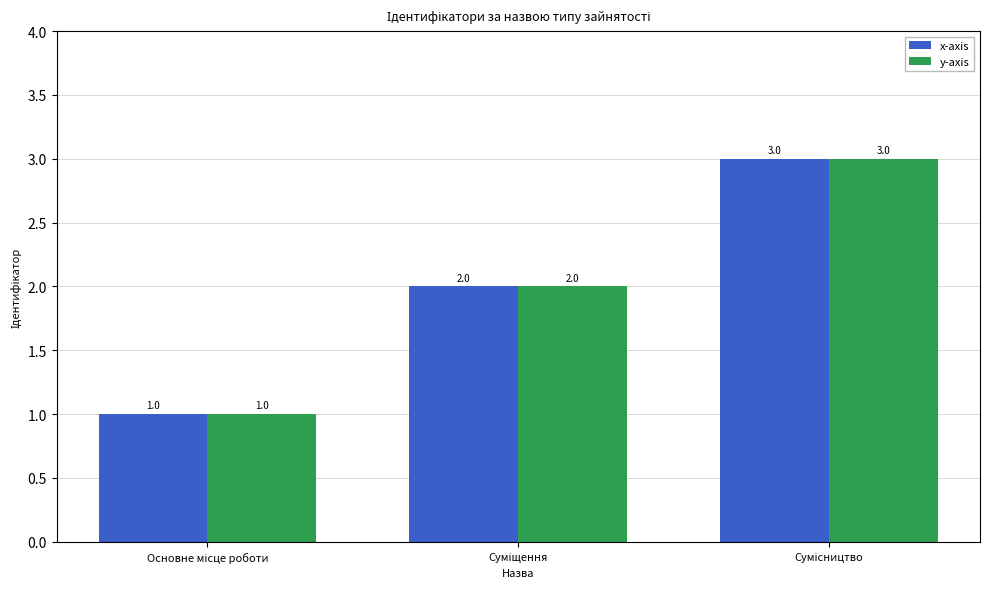

What is the maximum value for y-axis?

3